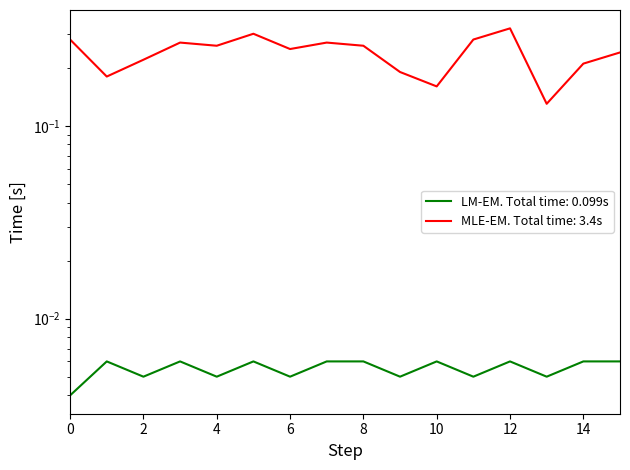

True or false: LM-EM. Total time: 0.099s and MLE-EM. Total time: 3.4s intersect in this chart.

False